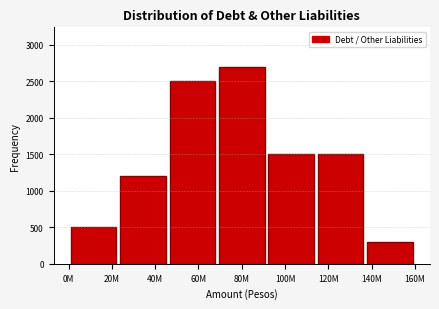

Reading right to left, extract all data points from this chart.

140M=300	120M=1500	100M=1500	80M=2700	60M=2500	40M=1200	20M=500